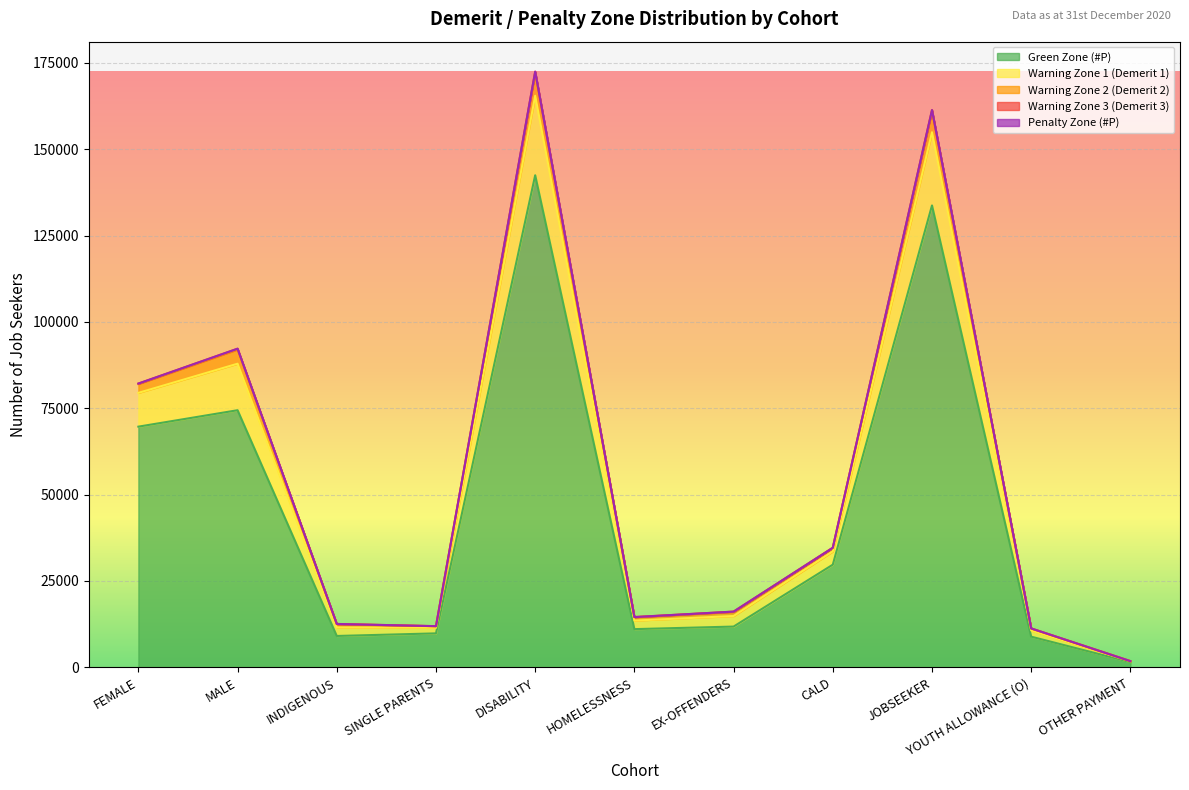

True or false: Warning Zone 2 (Demerit 2) and All Zones (#P) intersect in this chart.

False